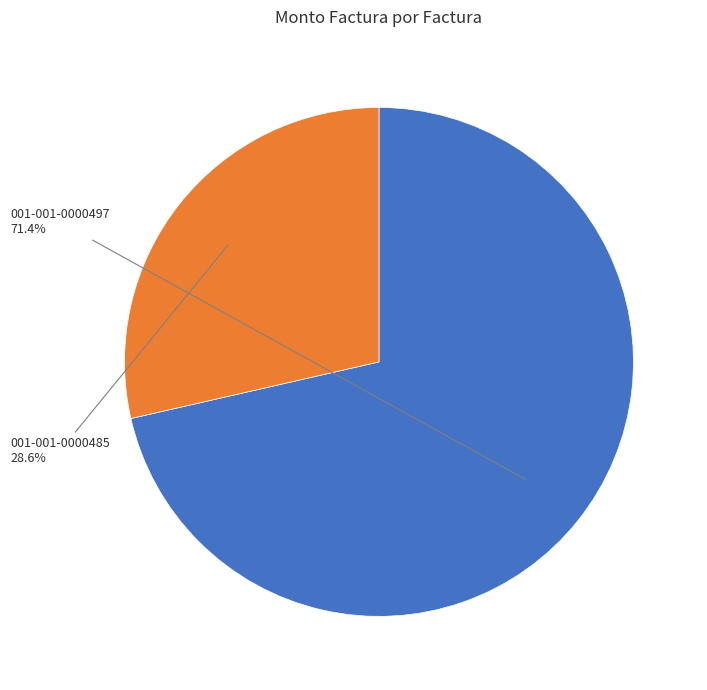

Which slice represents more than half of the pie?

001-001-0000497